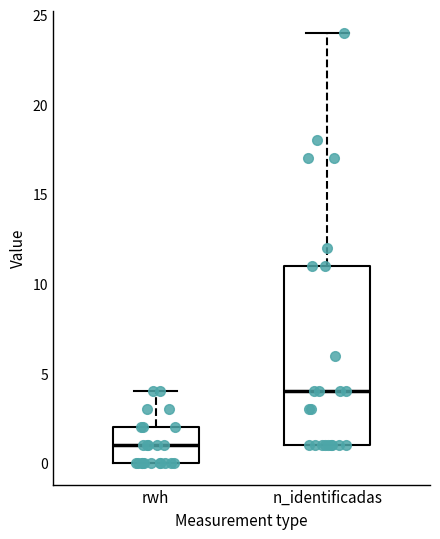

Reading left to right, read every box against the y-axis: the position of its median line, the range the box covers, and the ends of its whiskers. The values are not printed on the chart, so give them approximately, as read against the axis.

rwh: median 1, box 0 to 2, whiskers 0 to 4
n_identificadas: median 4, box 1 to 11, whiskers 1 to 24